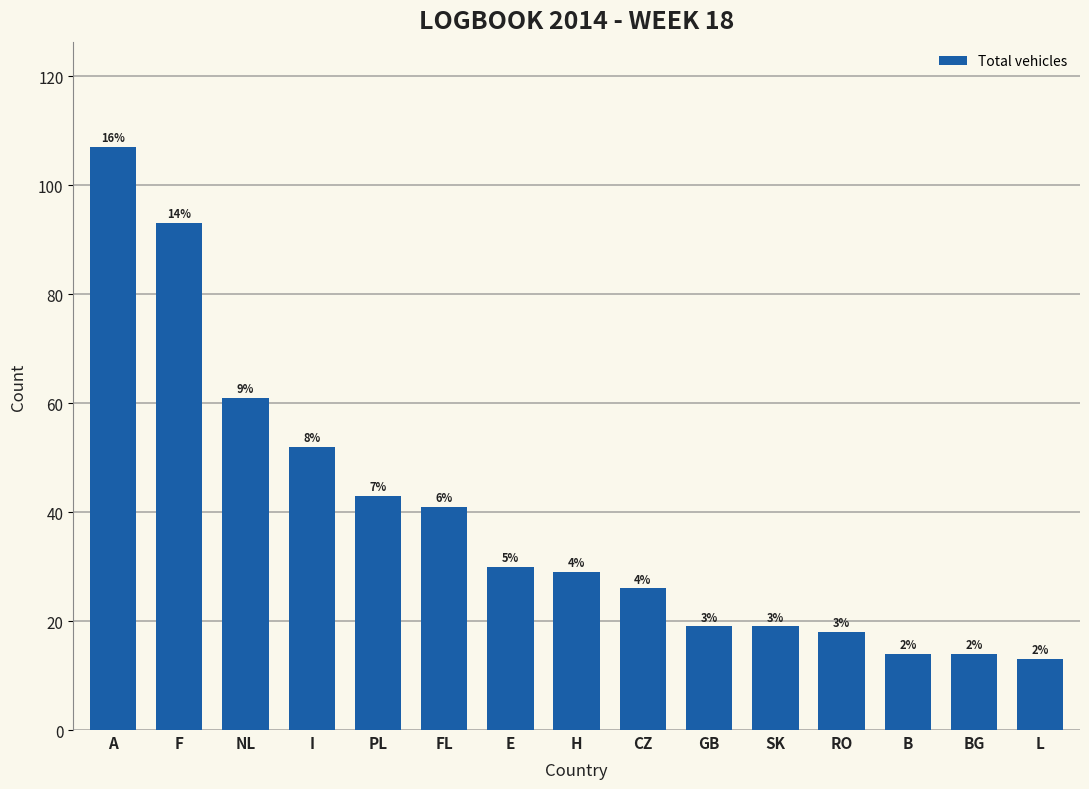

Does the chart contain any negative values?

No